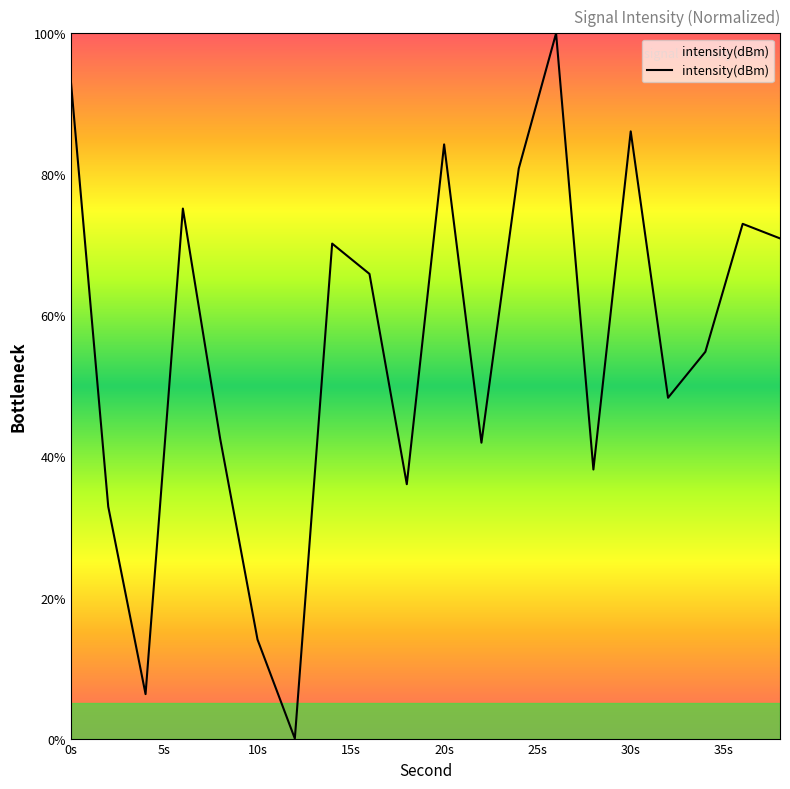

What is the difference between the maximum and minimum values?

100.0